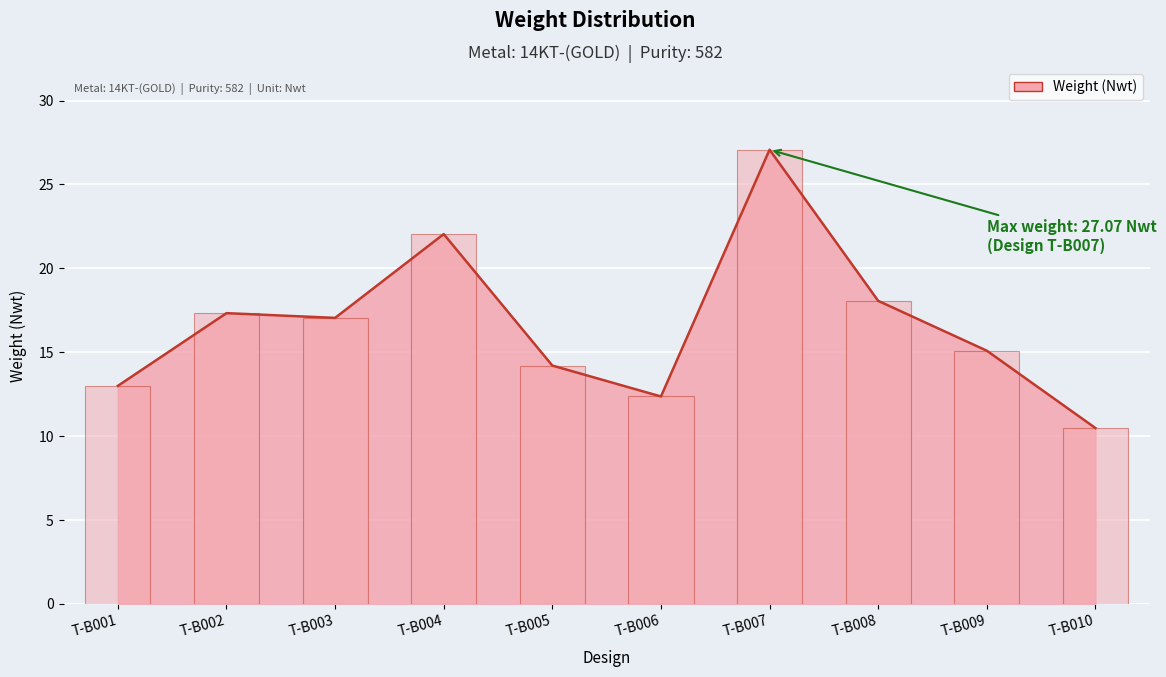

Which category has the highest value across all series?

T-B007